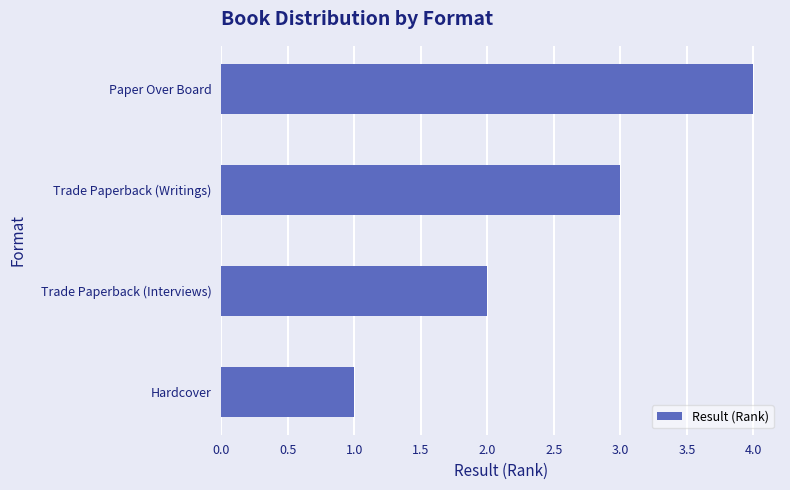

What is the difference between the maximum and minimum values?

3